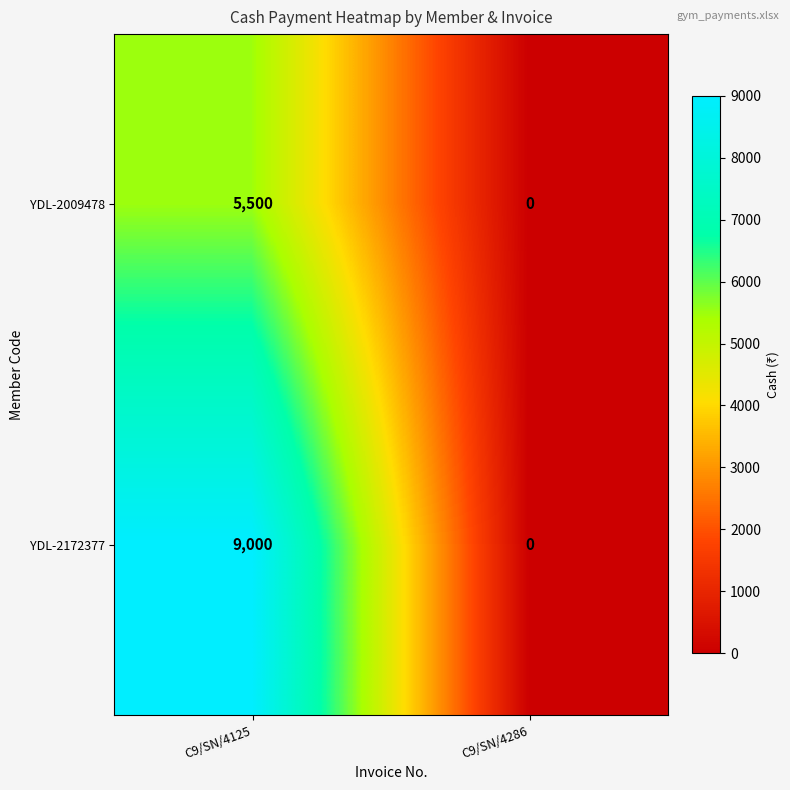

Is it true that YDL-2172377 equals 3038 at C9/SN/4125?

False